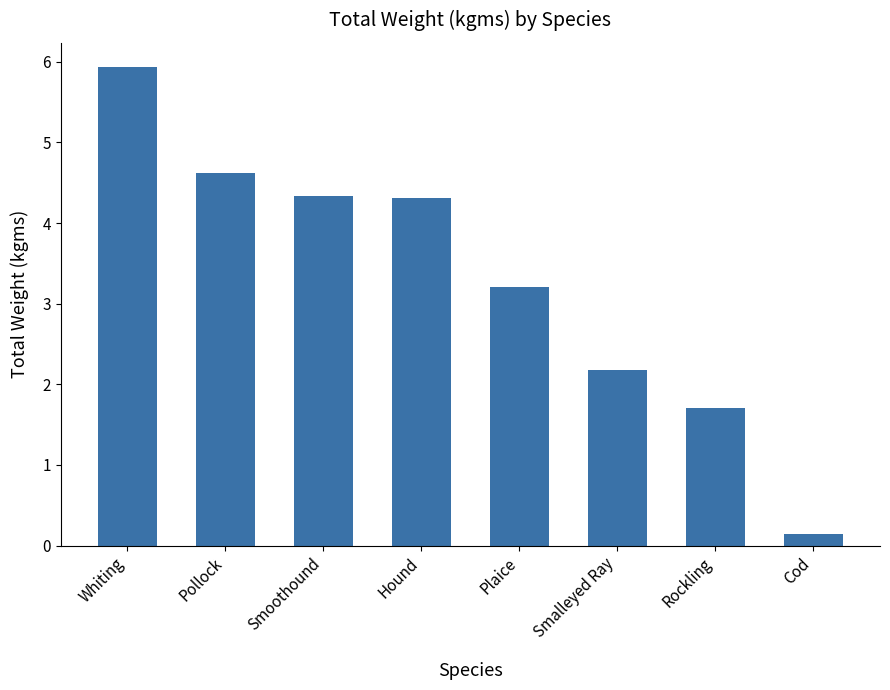

What is the label of the 3rd bar from the left?

Smoothound